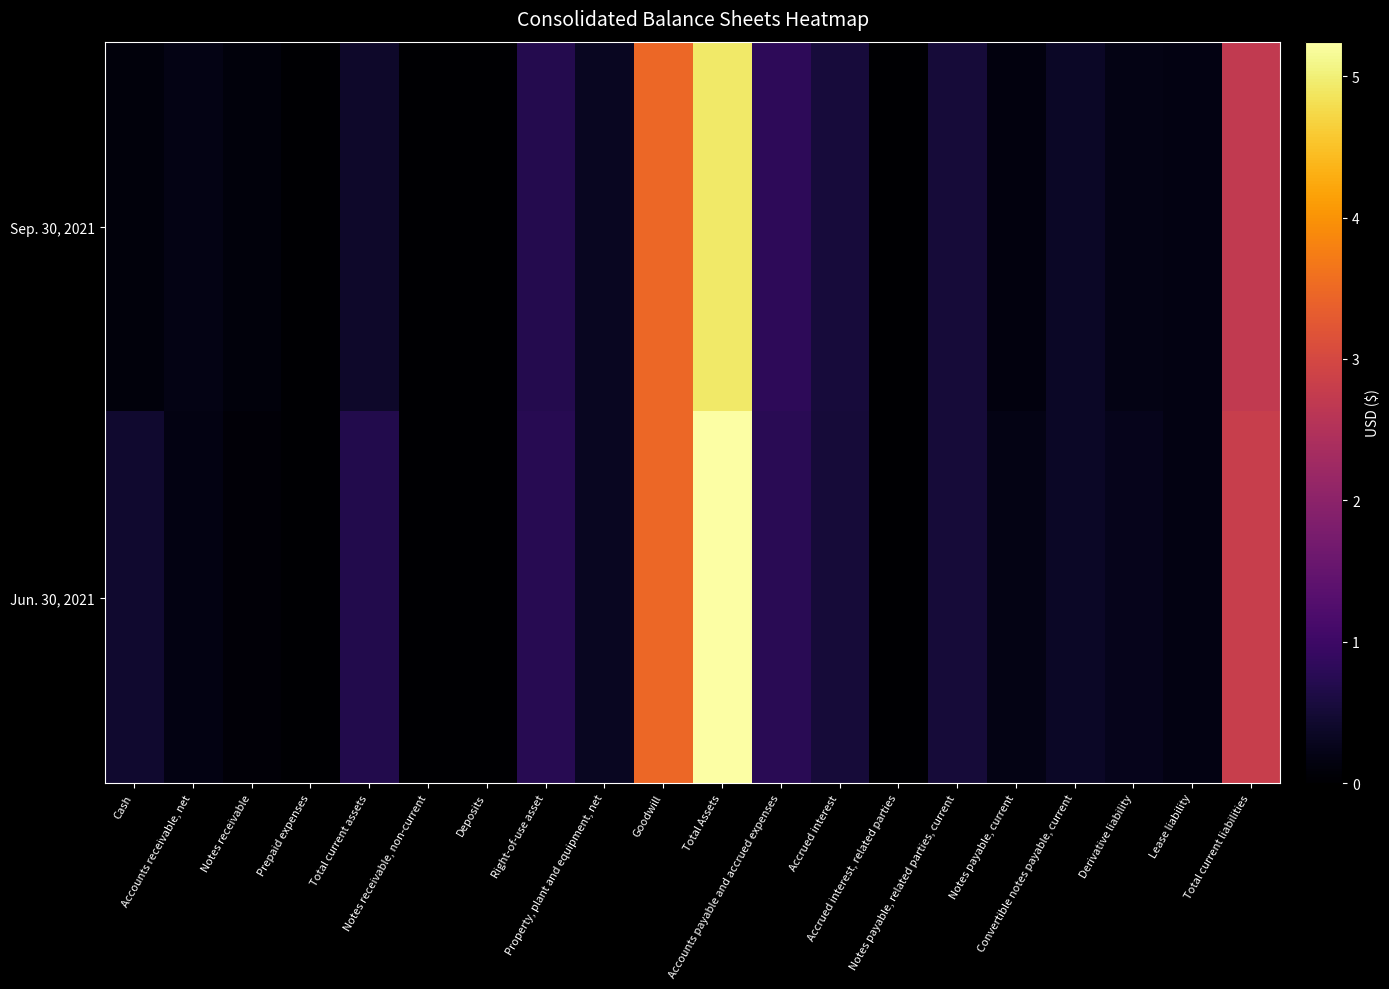

Which series changed the most between Derivative liability and Lease liability?

Jun. 30, 2021